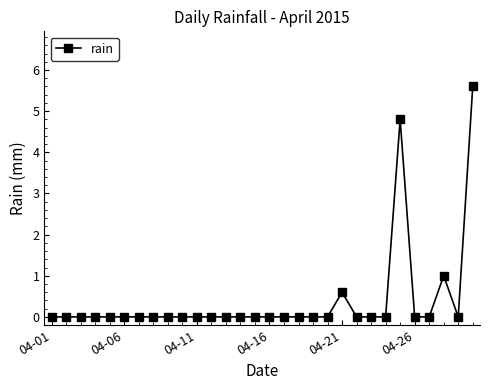

What is the maximum value shown in the chart?

5.6